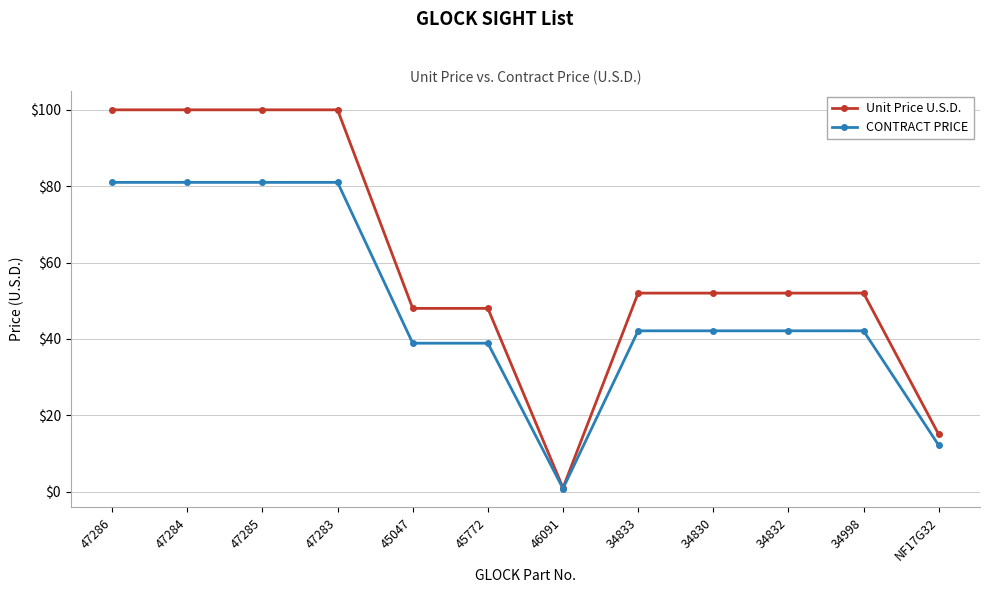

List the series in order of their peak value, lowest first.

CONTRACT PRICE, Unit Price U.S.D.